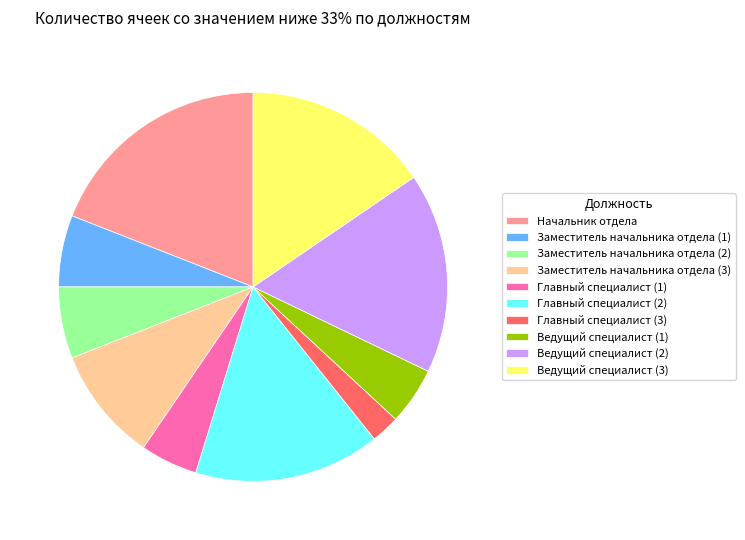

Is it true that Главный специалист (3) is 16% of the pie?

False